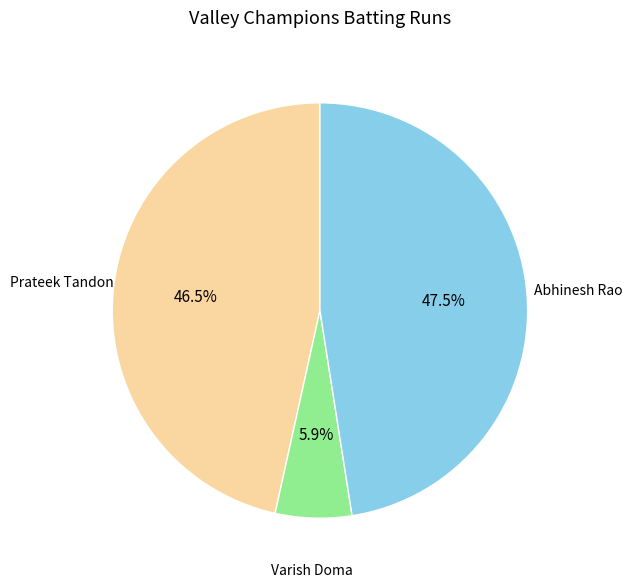

Is there any slice that represents more than half of the pie?

No